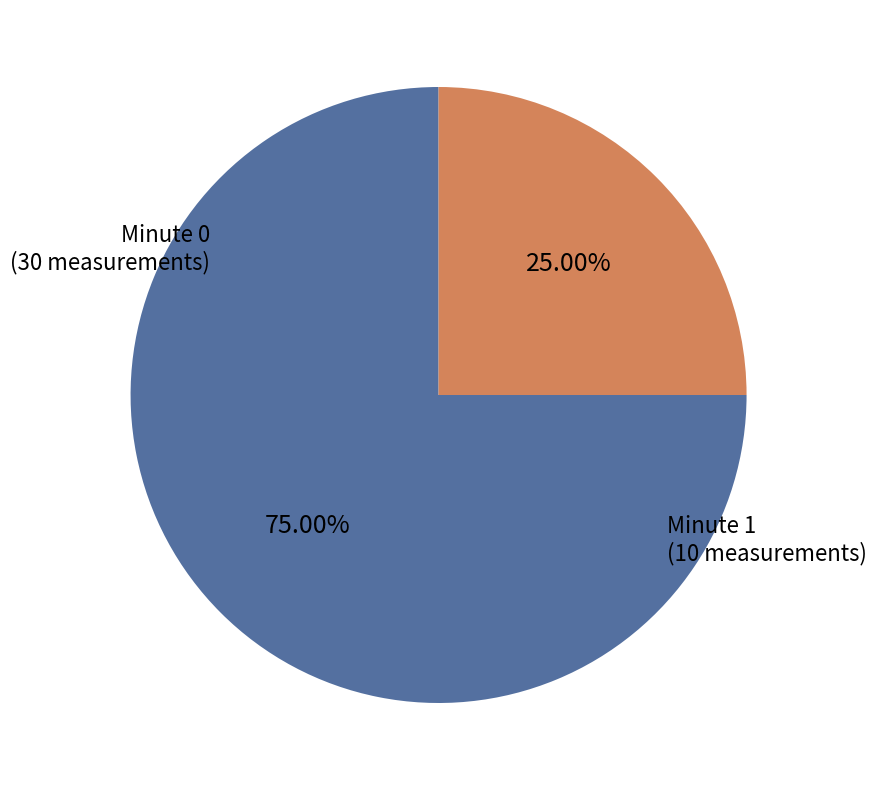

To the nearest percent, what portion does Minute 1 represent?

25%